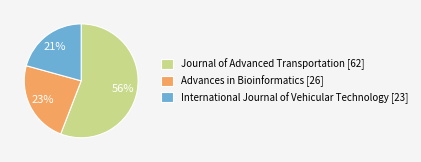

Which slice is the smallest?

International Journal of Vehicular Technology